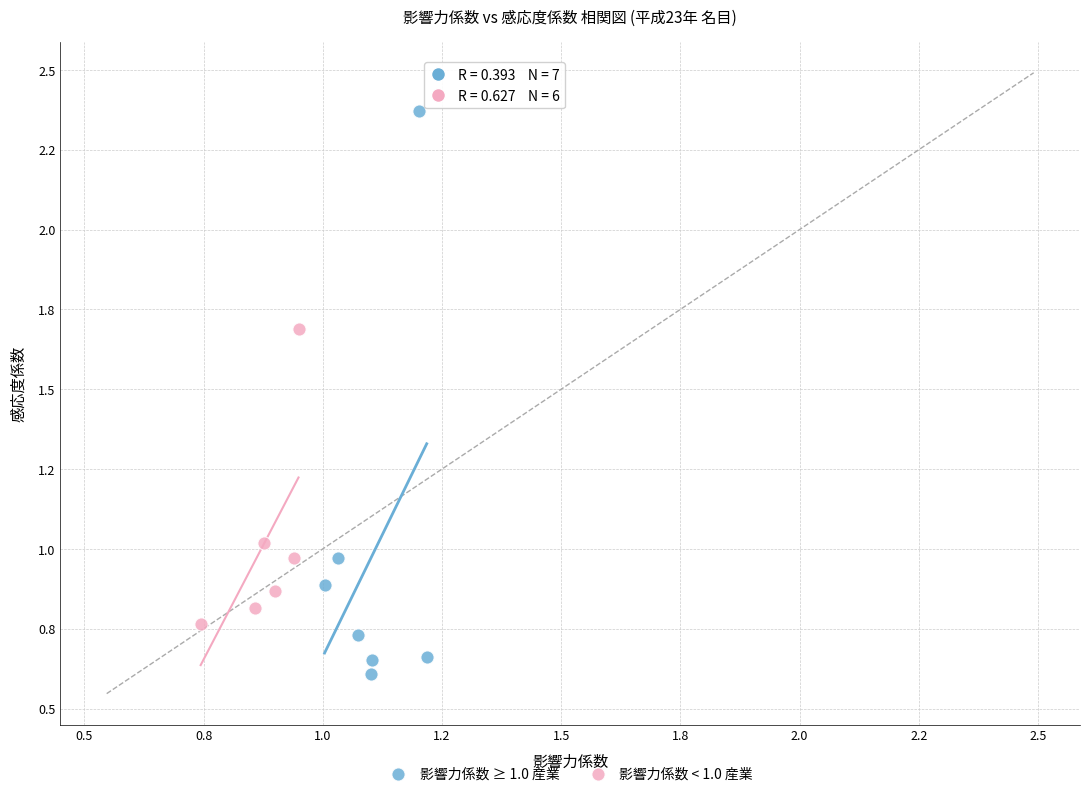

Which series contains the lowest Y value?

影響力係数 ≥ 1.0 産業